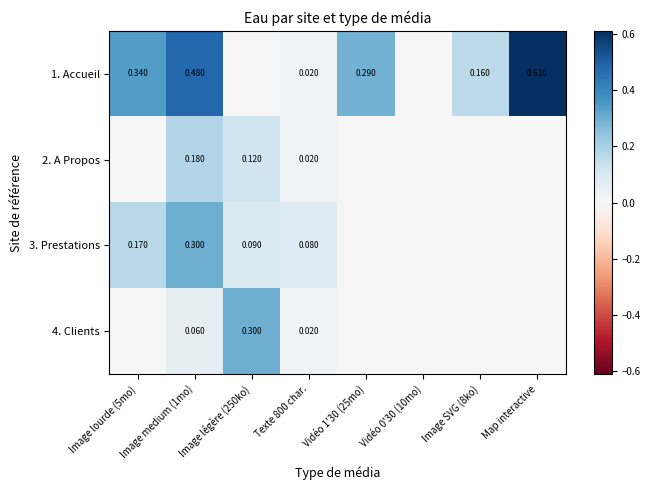

Which series has the largest total across all categories?

1. Accueil